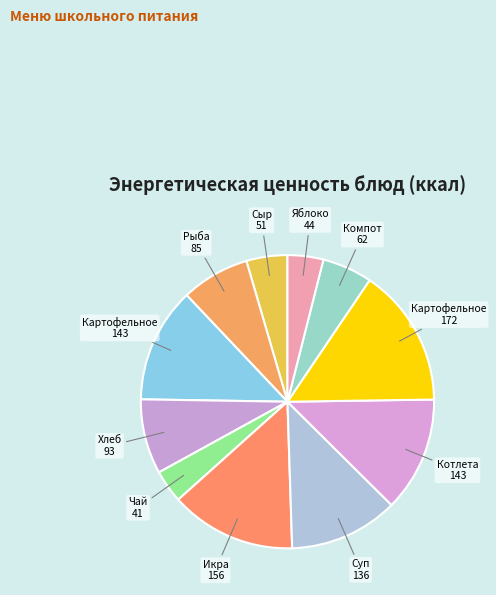

How many slices are in this pie chart?

11